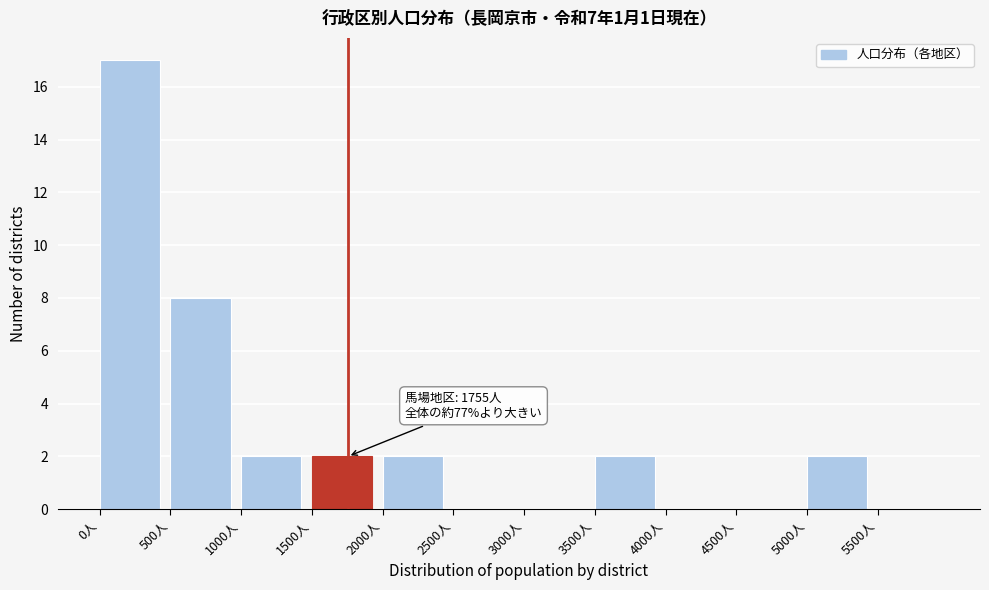

Which range on the x-axis has the tallest bar?

0 to 500